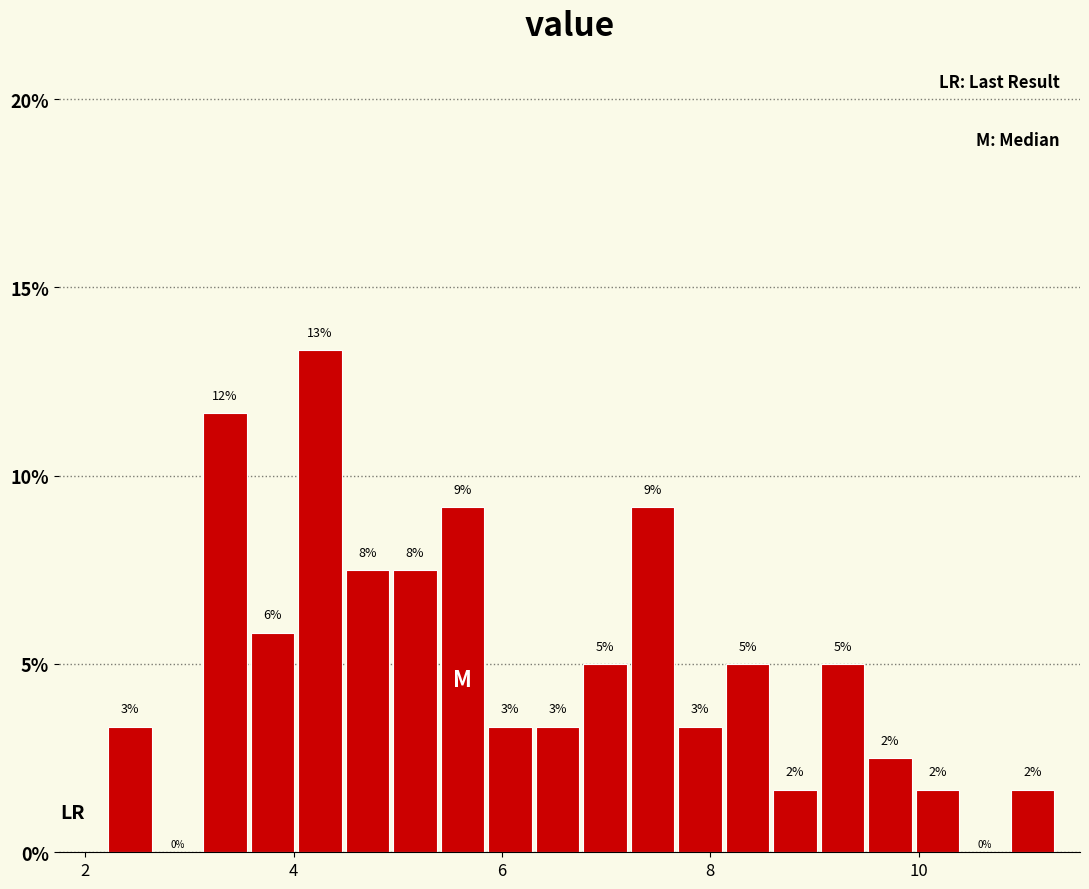

Around what value on the x-axis is the tallest bar? Give the approximate position of its centre, as read against the axis.

4.2